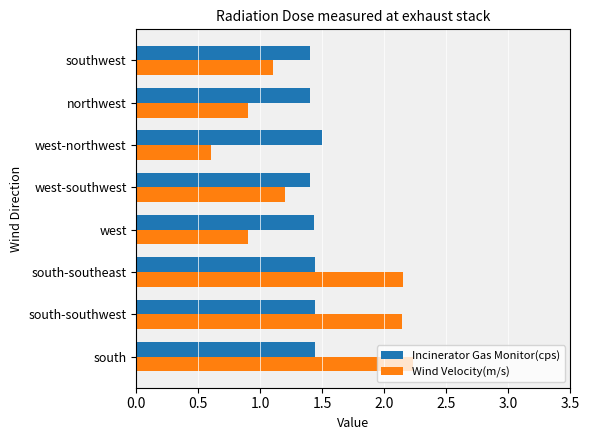

Count the Incinerator Gas Monitor(cps) values in the range 1 to 2.

8